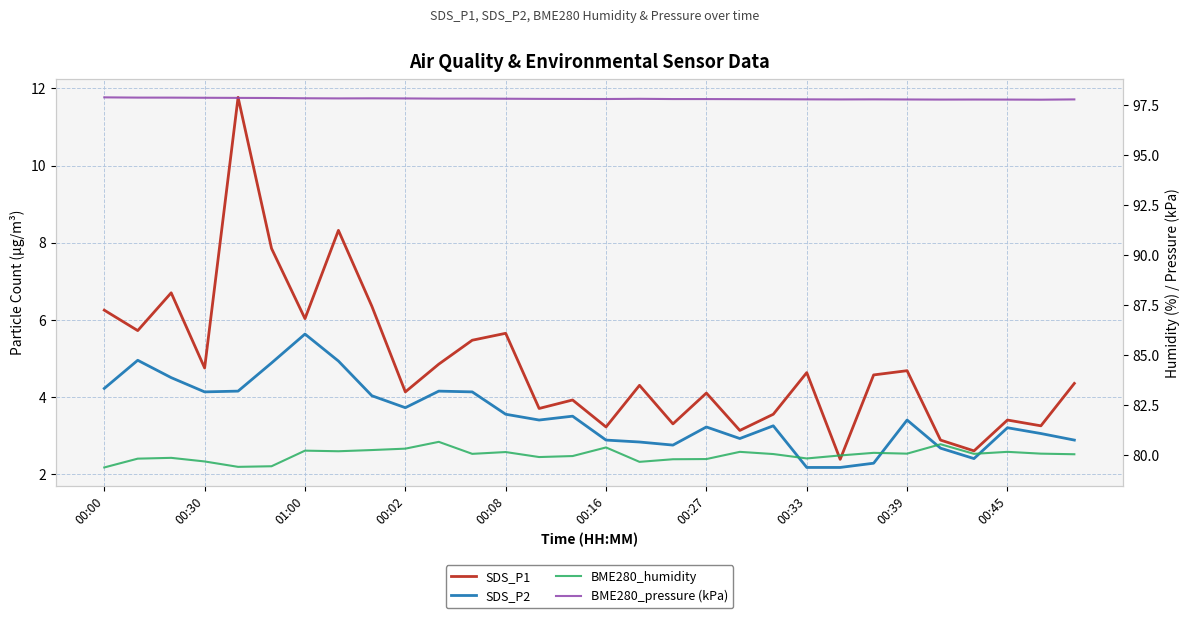

List the series in order of their peak value, highest first.

BME280_pressure (kPa), BME280_humidity, SDS_P1, SDS_P2